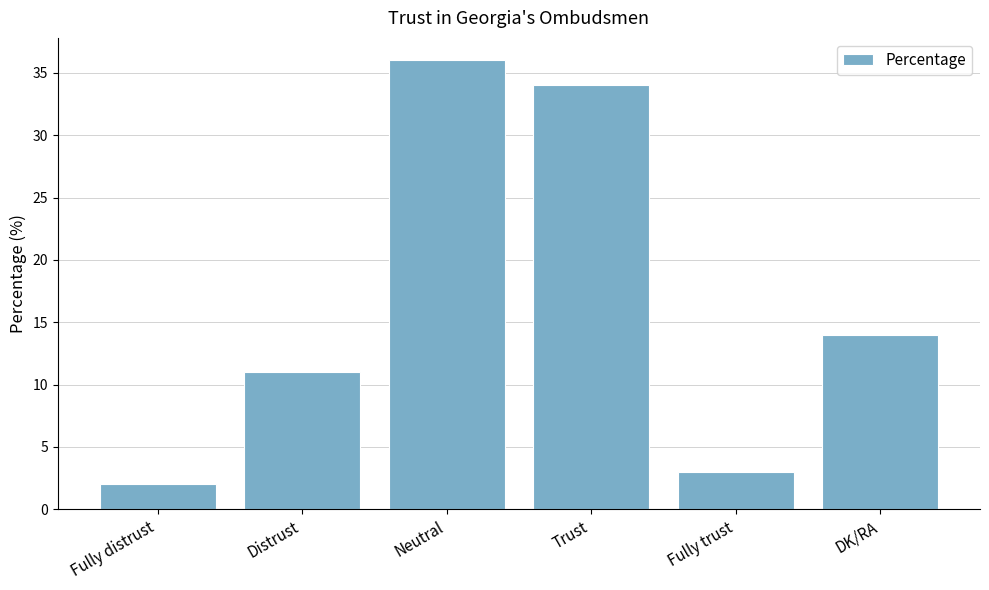

True or false: the data shows 25 at DK/RA.

False